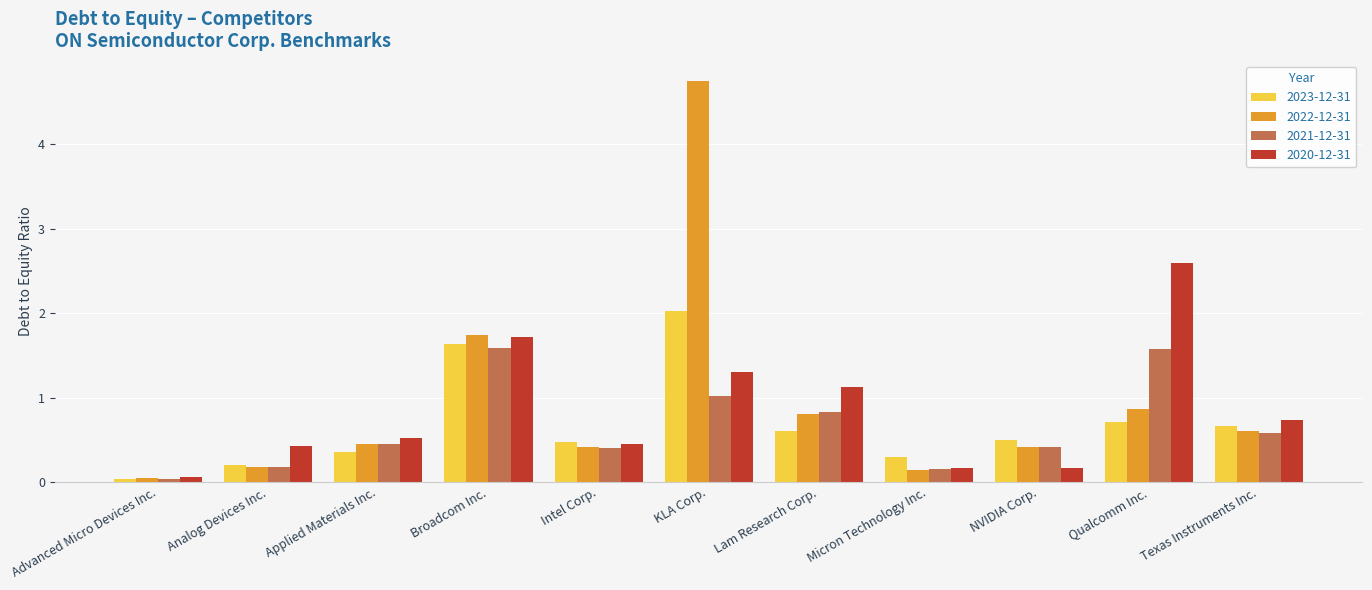

Are the bars horizontal?

No